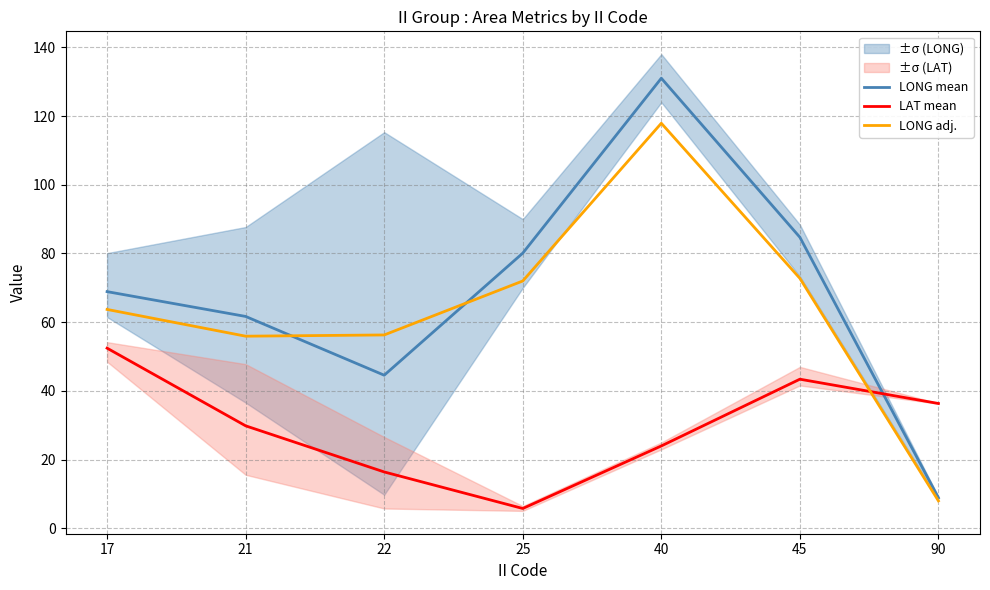

Which category has the lowest value in the LONG mean series?

90